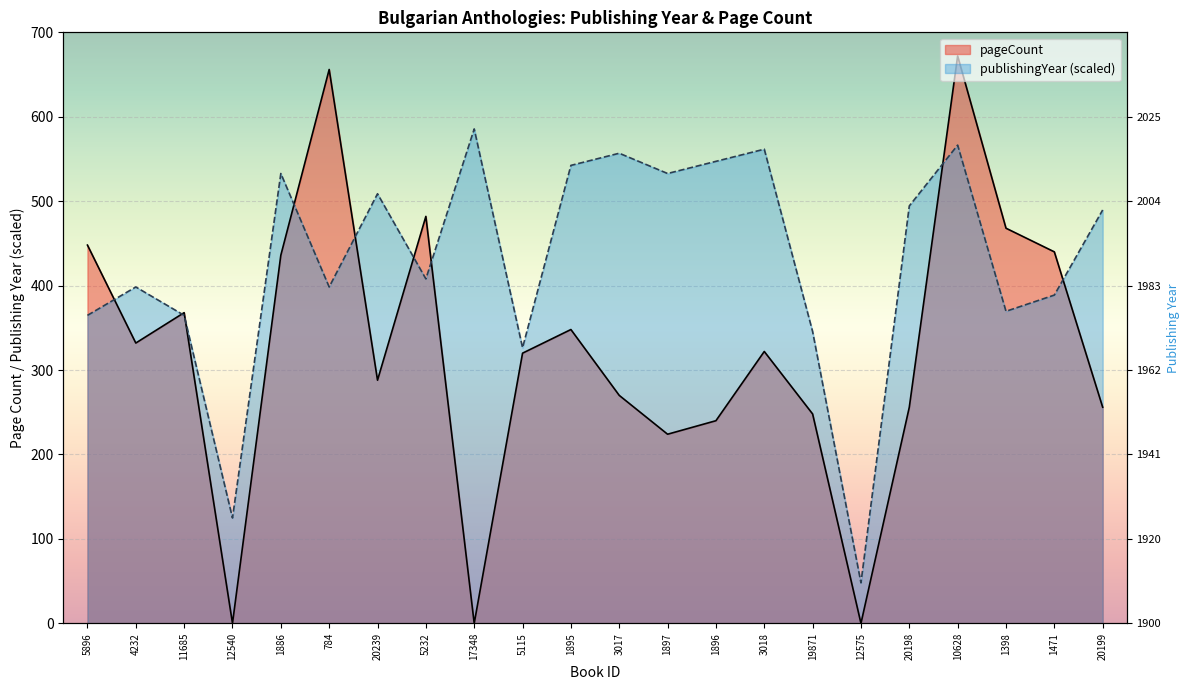

Is the value of publishingYear at 1896 greater than the value of pageCount at 1896?

Yes